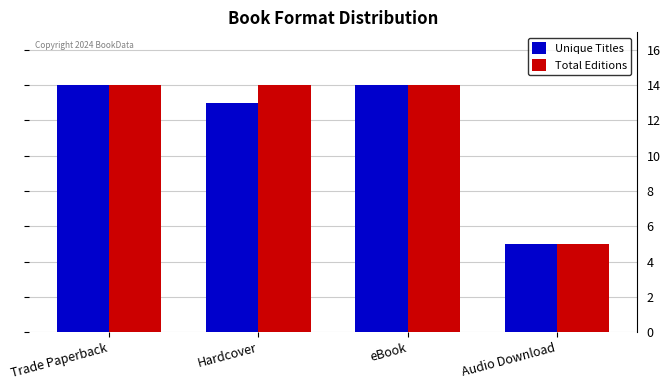

Reading left to right, list all the values displayed in this chart.

Unique Titles: Trade Paperback=14	Hardcover=13	eBook=14	Audio Download=5
Total Editions: Trade Paperback=14	Hardcover=14	eBook=14	Audio Download=5